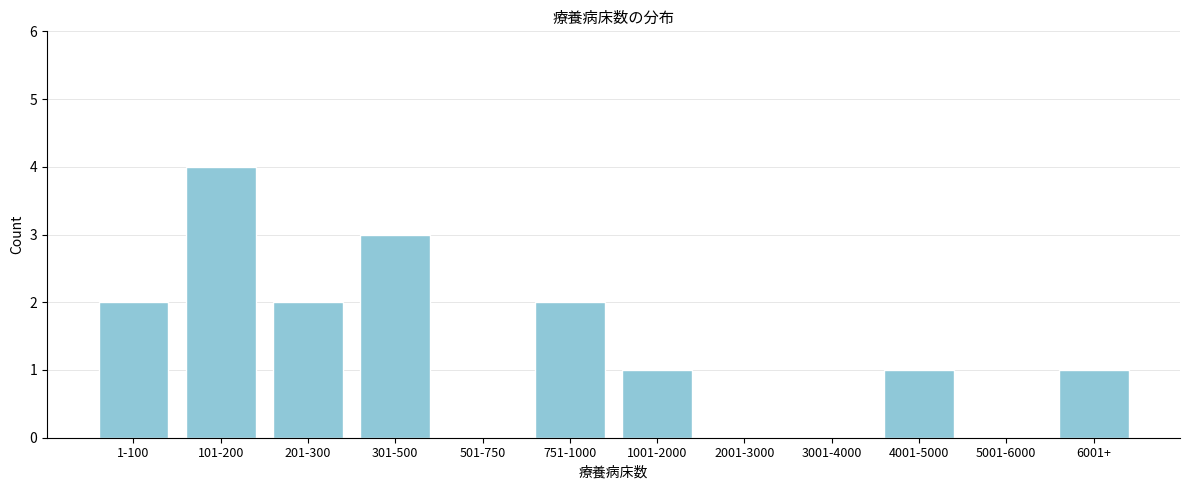

Reading right to left, list all the values displayed in this chart.

6001+=1	5001-6000=0	4001-5000=1	3001-4000=0	2001-3000=0	1001-2000=1	751-1000=2	501-750=0	301-500=3	201-300=2	101-200=4	1-100=2